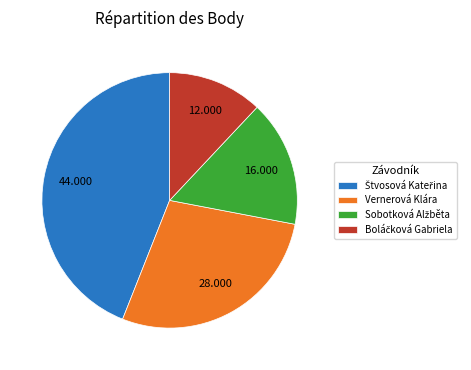

Is there any slice that represents more than half of the pie?

No